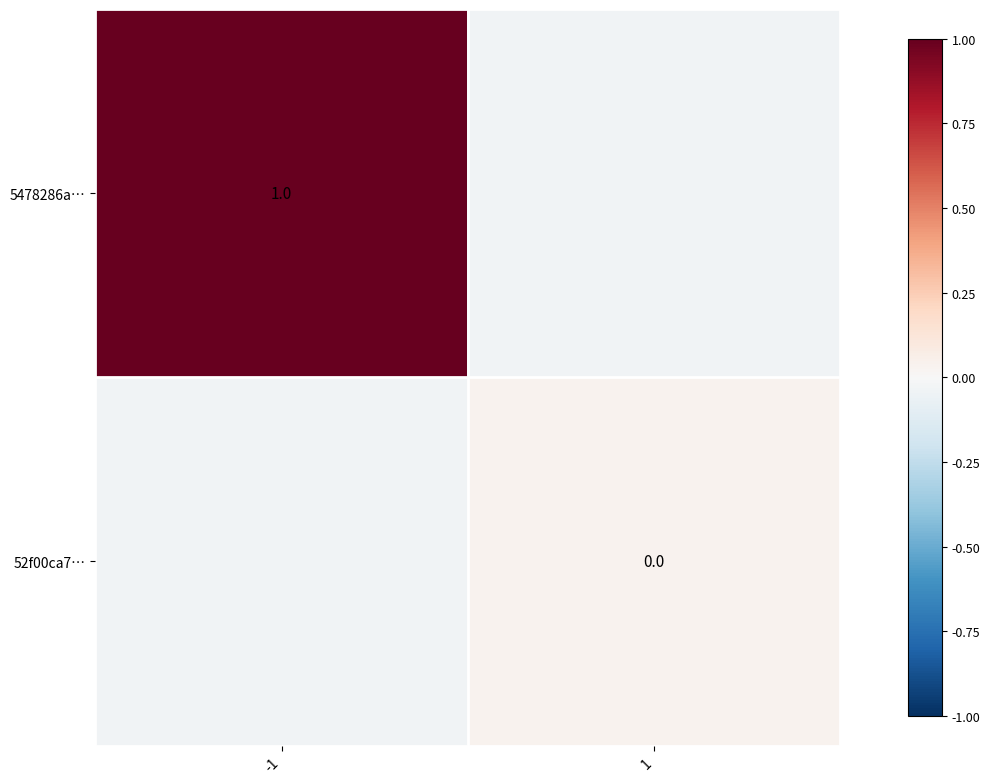

How many data points does each series have?

2